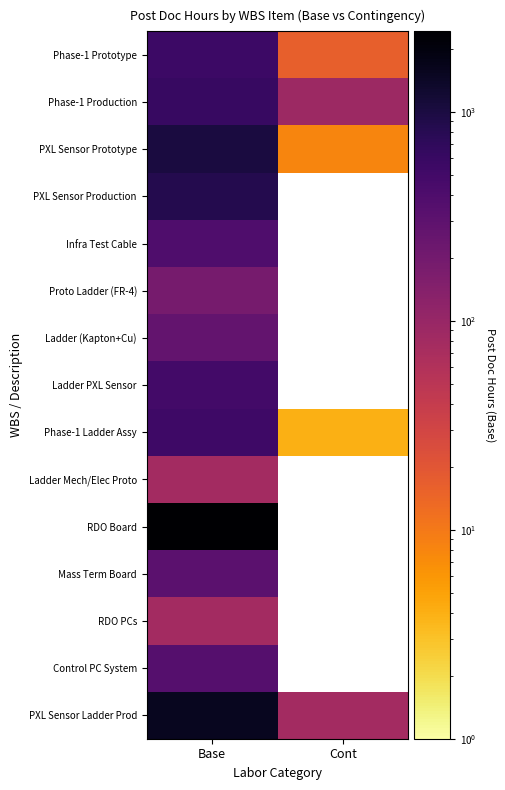

How many distinct data groups are displayed?

15